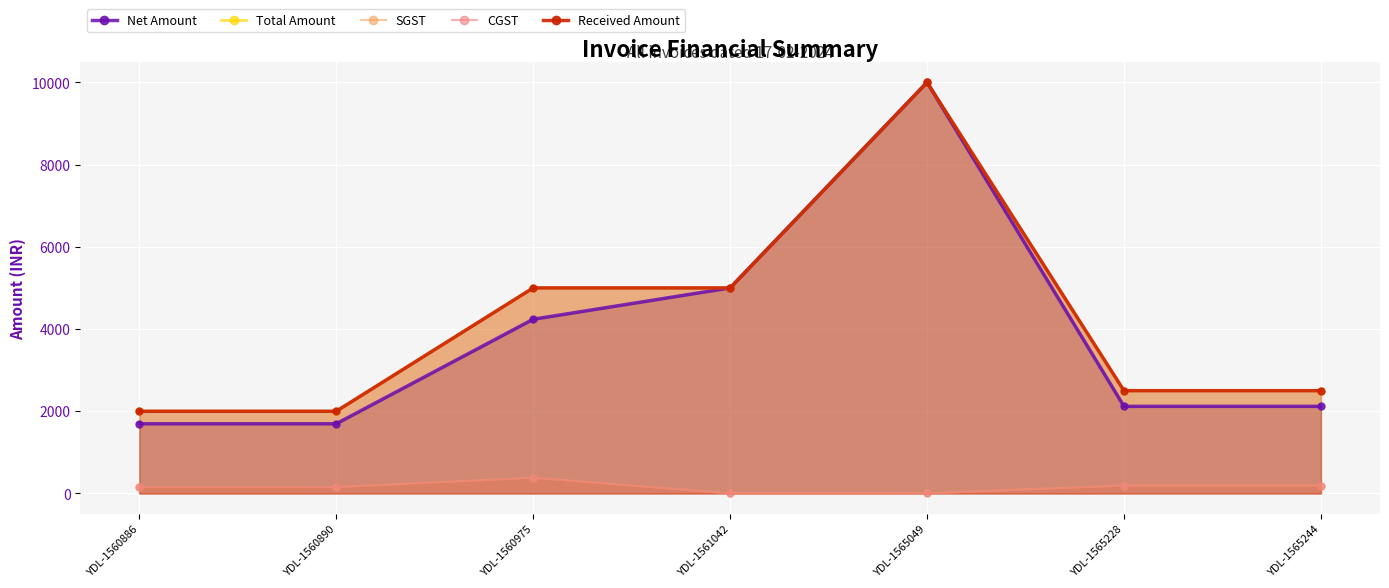

What is the difference between the second highest and minimum values in the Total Amount series?

3000.0